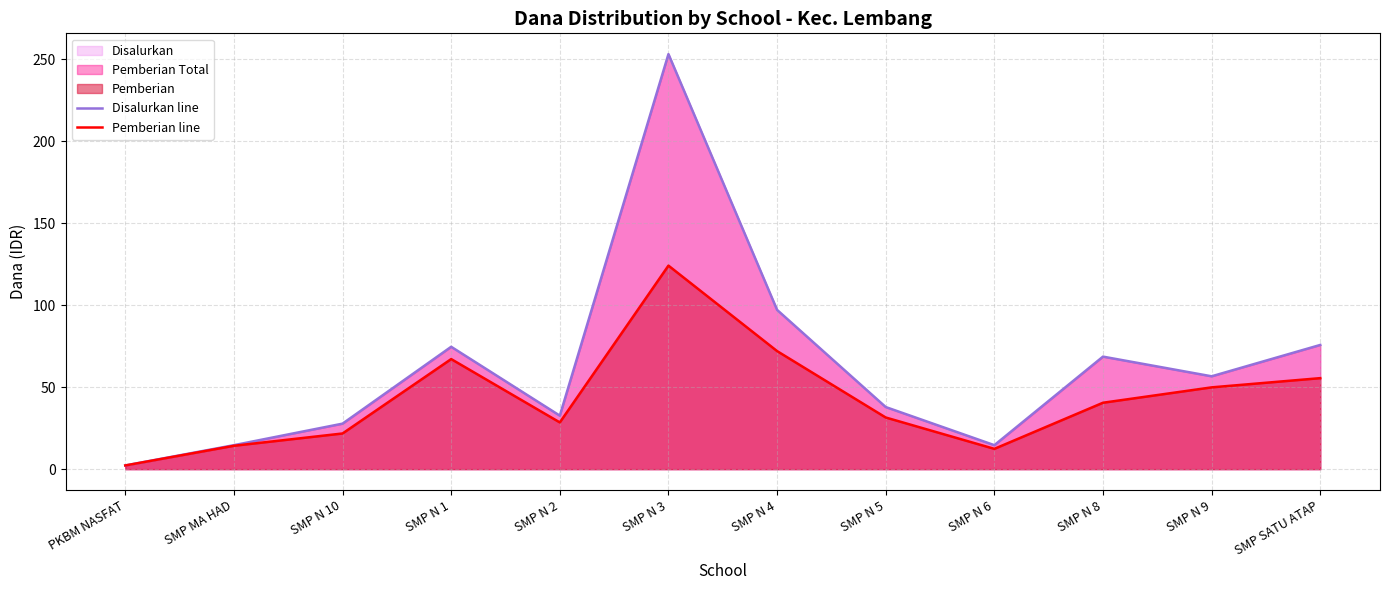

How many lines are shown in the chart?

2